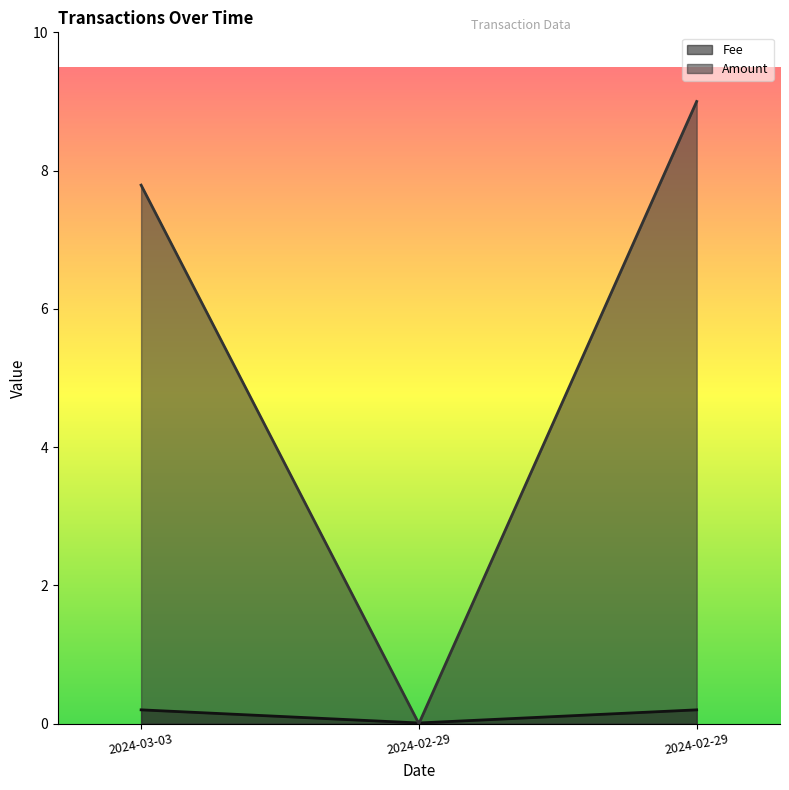

Which category has the lowest value across all series?

2024-02-29